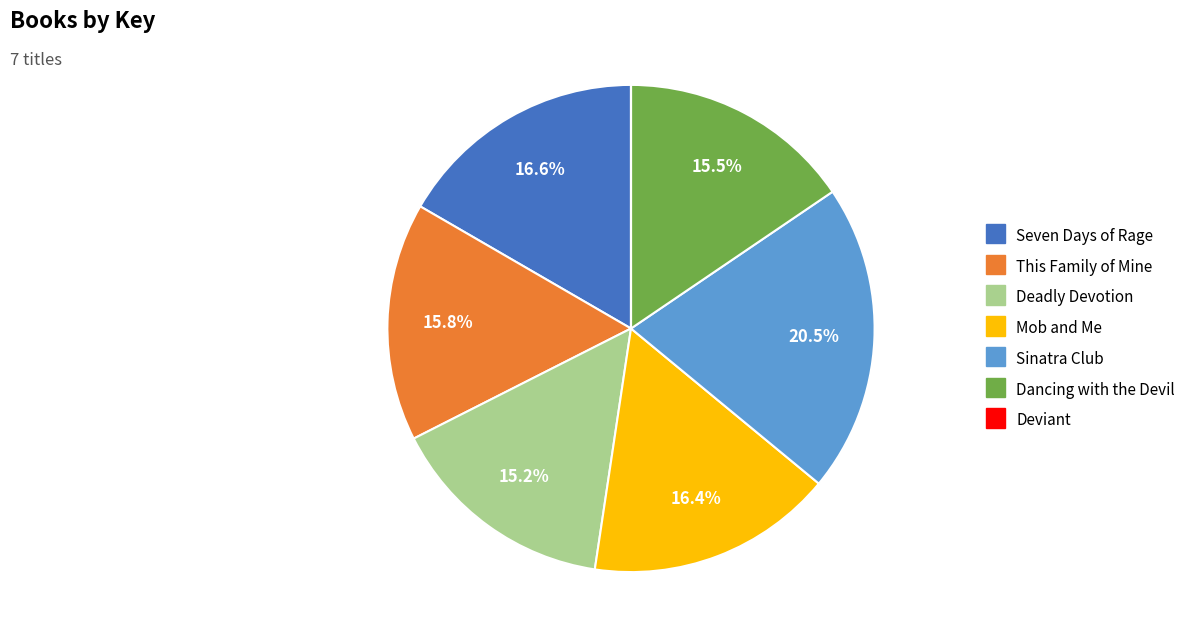

Does Dancing with the Devil account for over 50% of the chart?

No